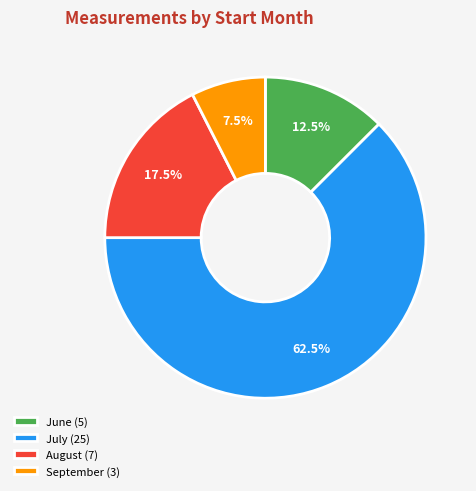

Does any single category account for the majority?

Yes